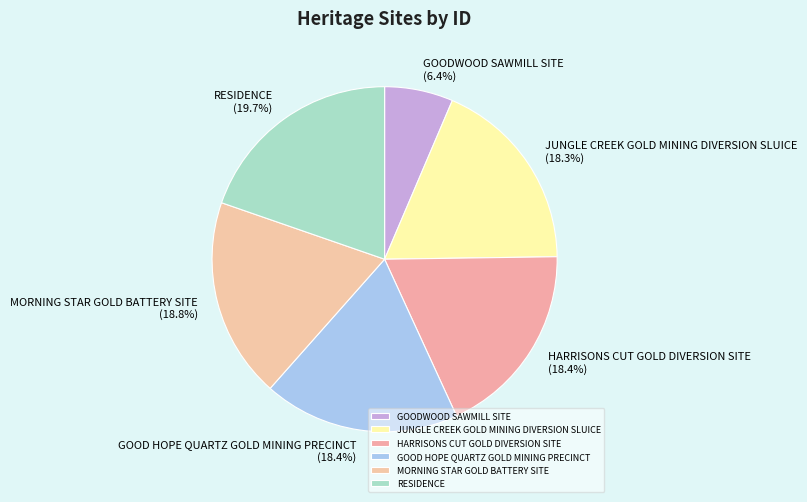

Which has a higher value, GOODWOOD SAWMILL SITE or MORNING STAR GOLD BATTERY SITE?

MORNING STAR GOLD BATTERY SITE